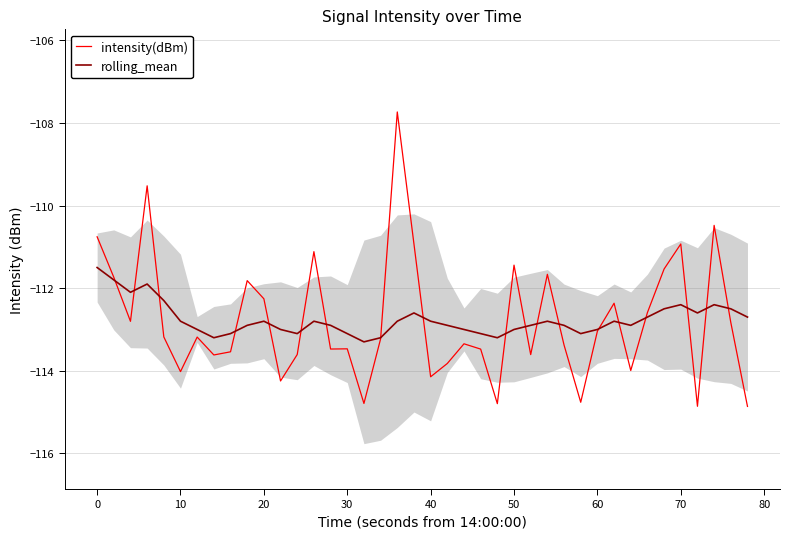

The value of intensity(dBm) at 20 is -112.3. True or false?

True